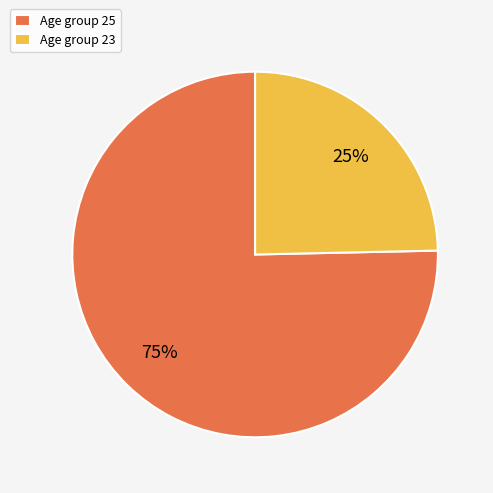

How many slices are in this pie chart?

2